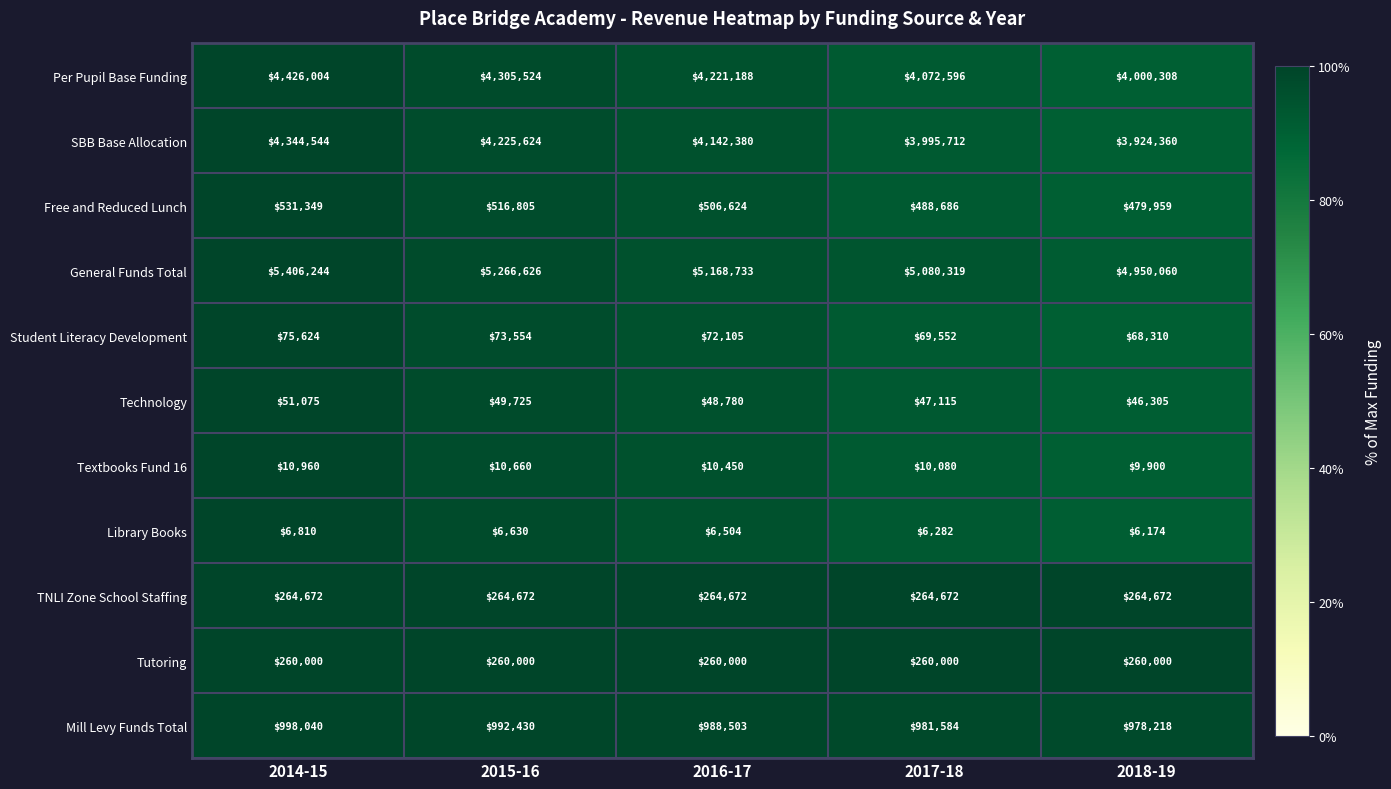

What is the maximum value shown in the chart?

5406244